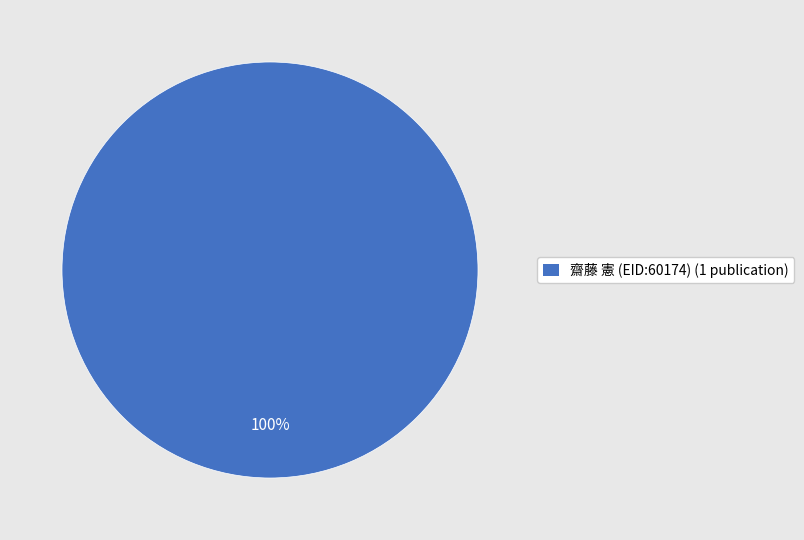

Is there a majority slice in this chart?

Yes